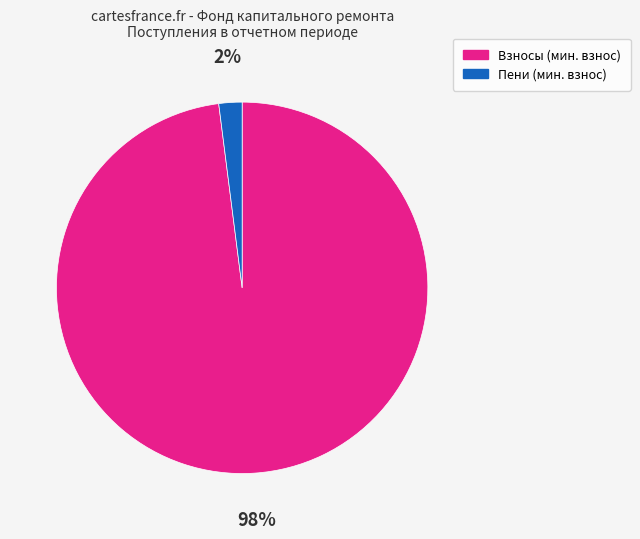

Between Пени (мин. взнос) and Взносы (мин. взнос), which is larger?

Взносы (мин. взнос)